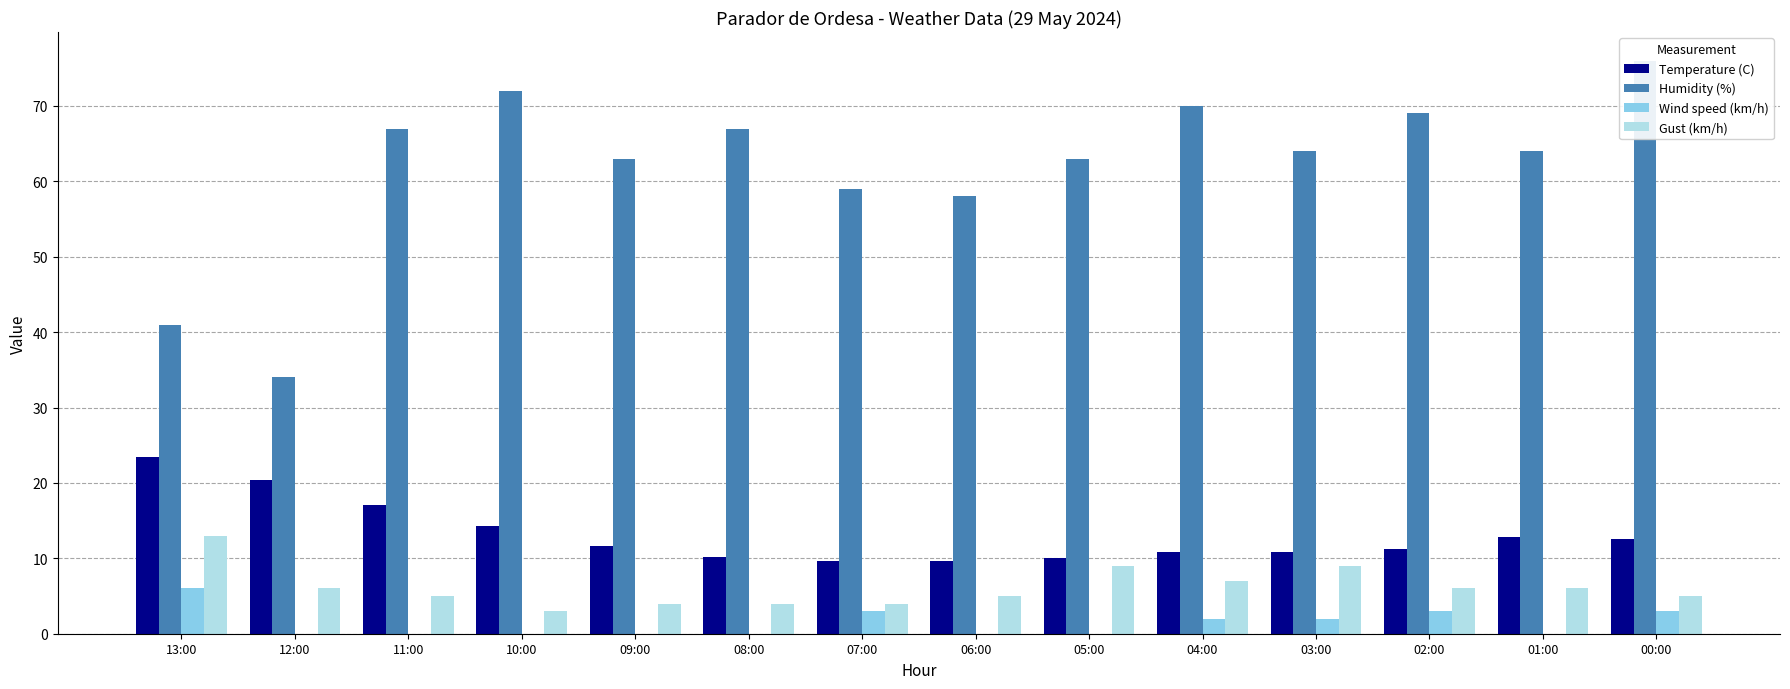

Which series has the largest total across all categories?

Humidity (%)